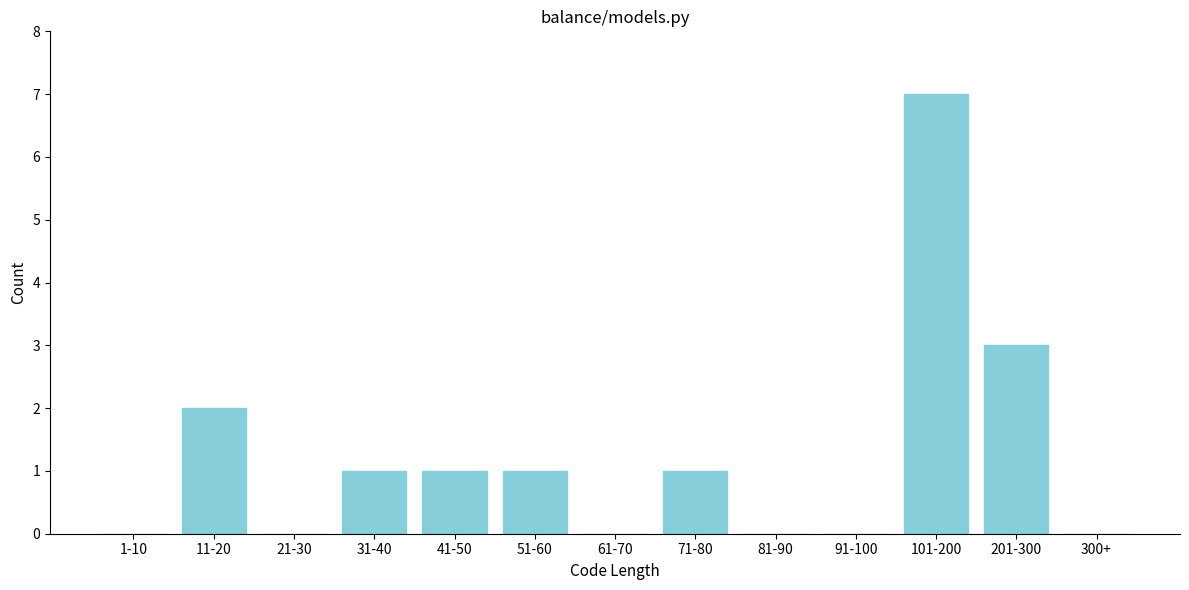

Reading right to left, what are all the values shown in this chart?

300+=0	201-300=3	101-200=7	91-100=0	81-90=0	71-80=1	61-70=0	51-60=1	41-50=1	31-40=1	21-30=0	11-20=2	1-10=0